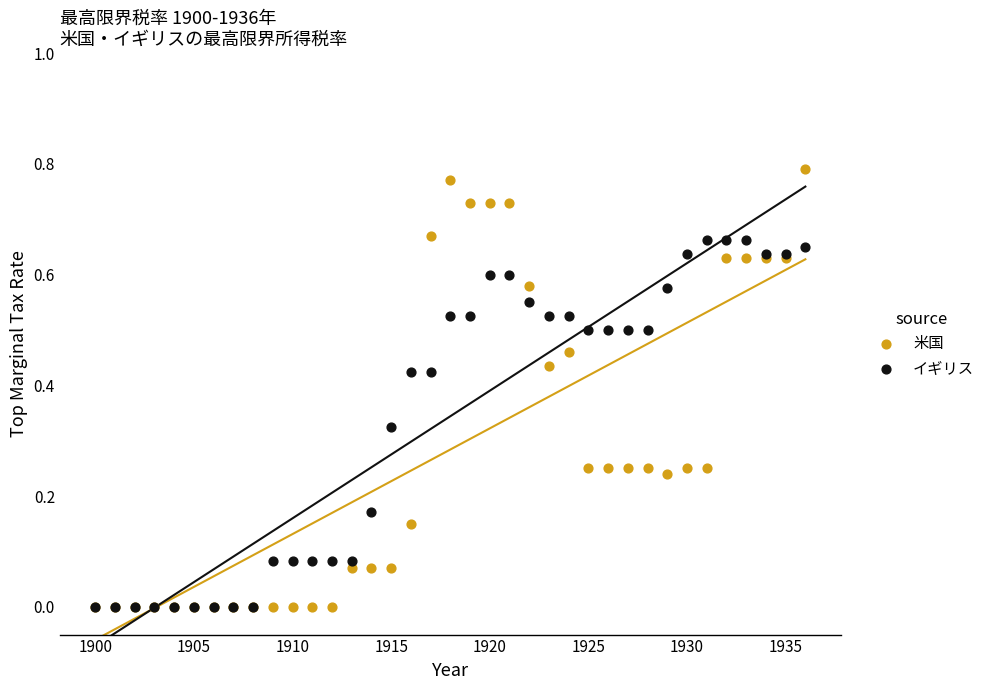

Which series reaches the maximum Y coordinate?

米国